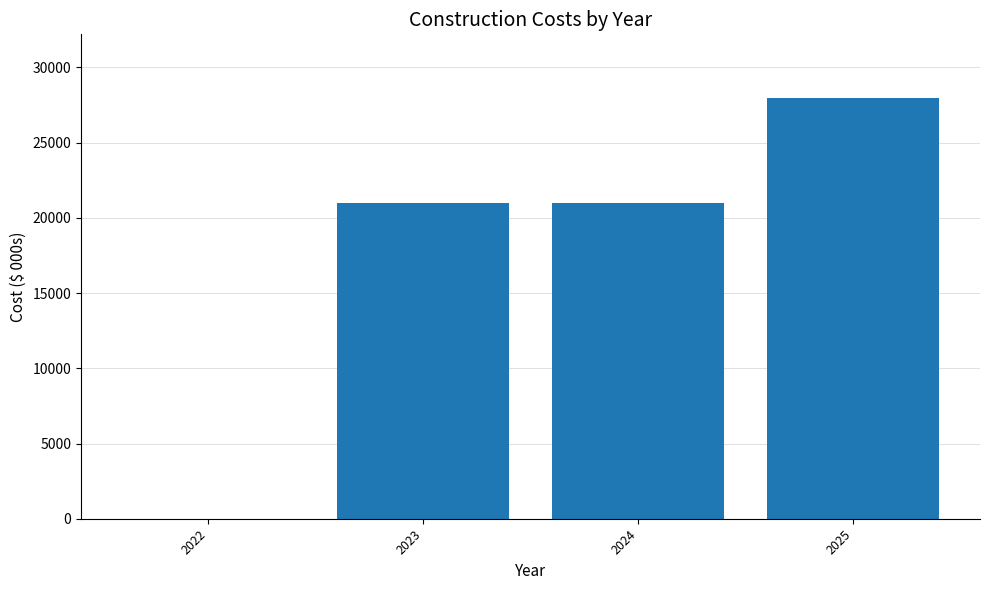

Reading left to right, transcribe all the data shown in this chart.

2022=0	2023=21000	2024=21000	2025=28000